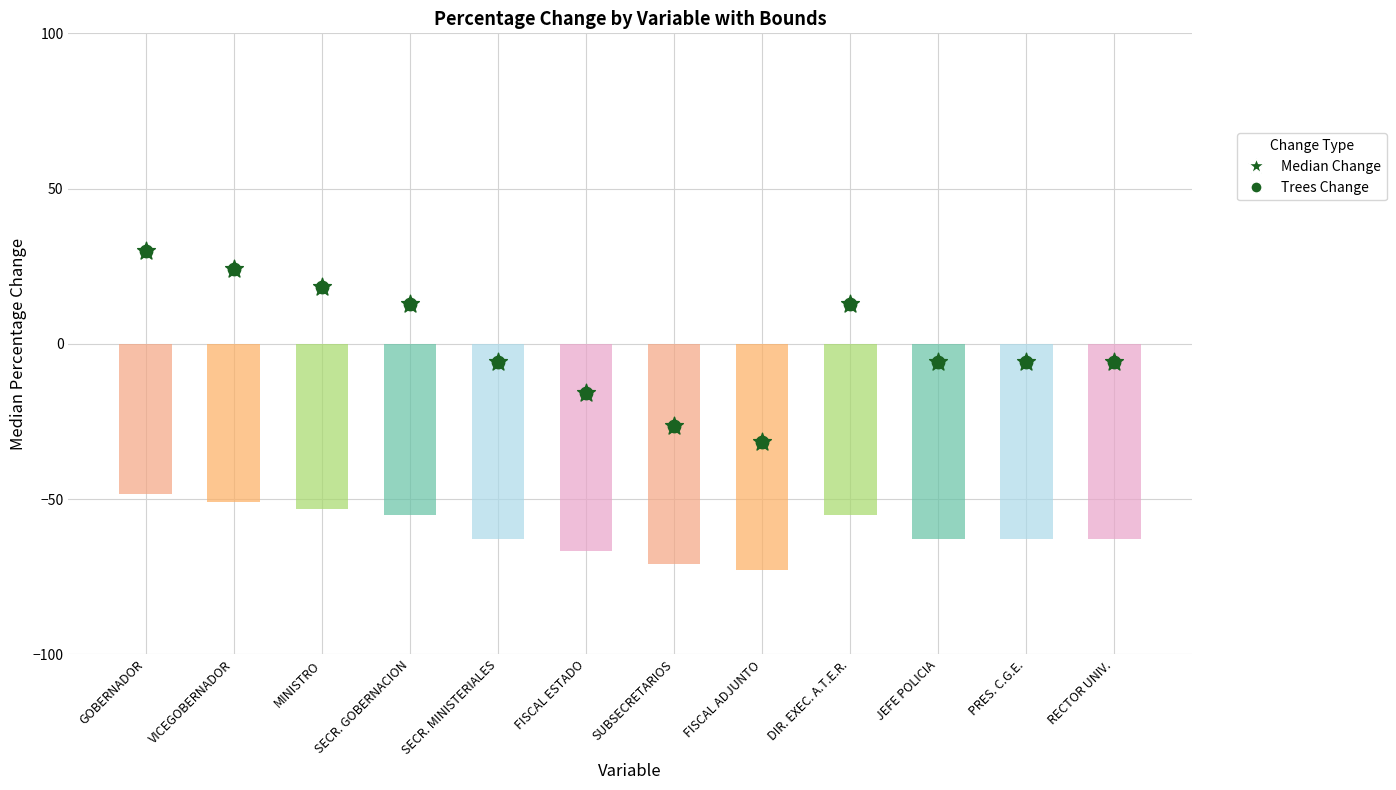

At which category is the sum across all series the highest?

GOBERNADOR